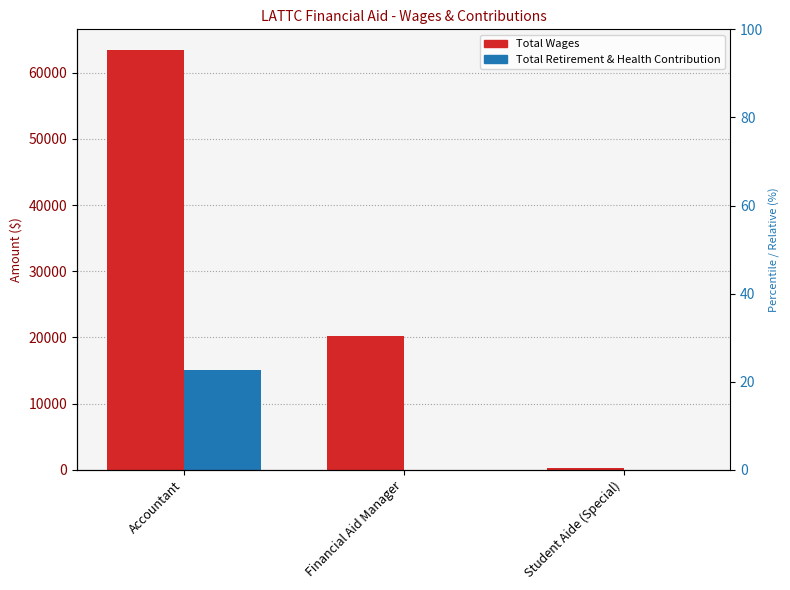

What position from the right is Accountant?

3